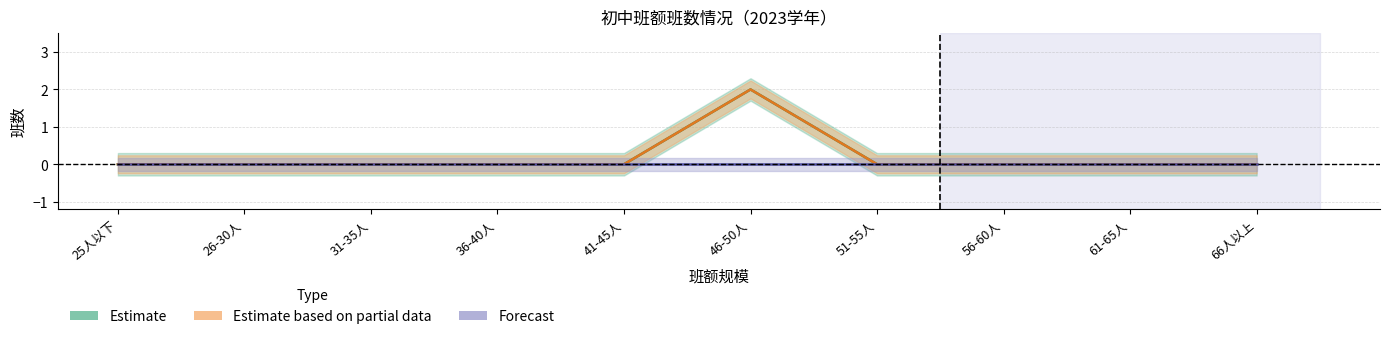

At which label does Estimate based on partial data reach its minimum?

25人以下